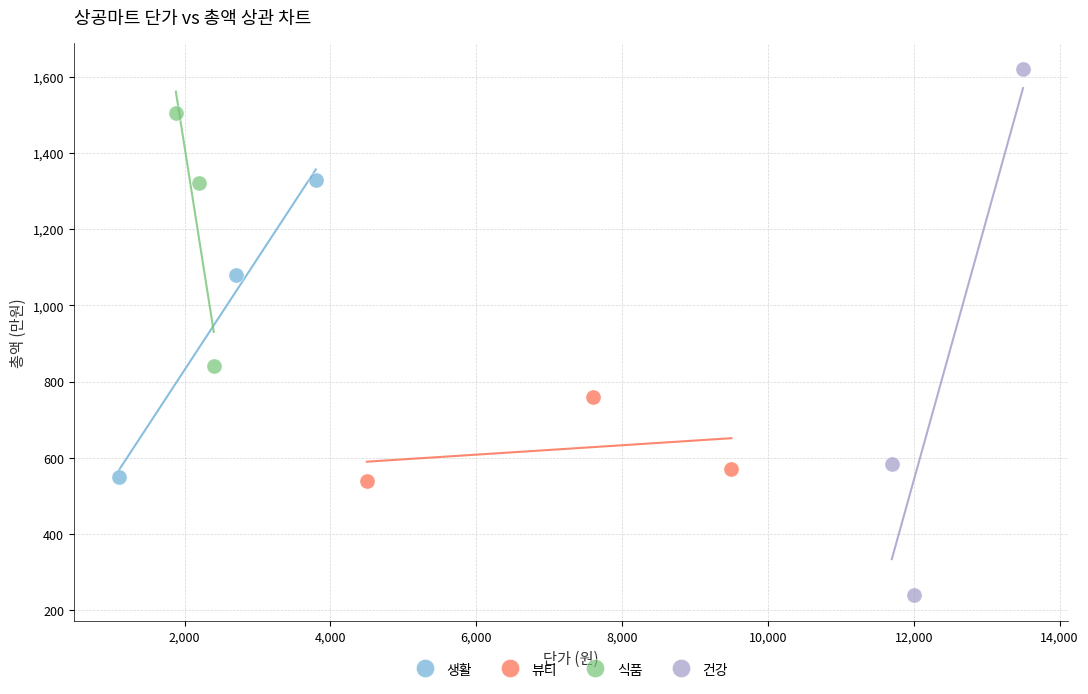

Which series has the widest spread of Y values?

건강